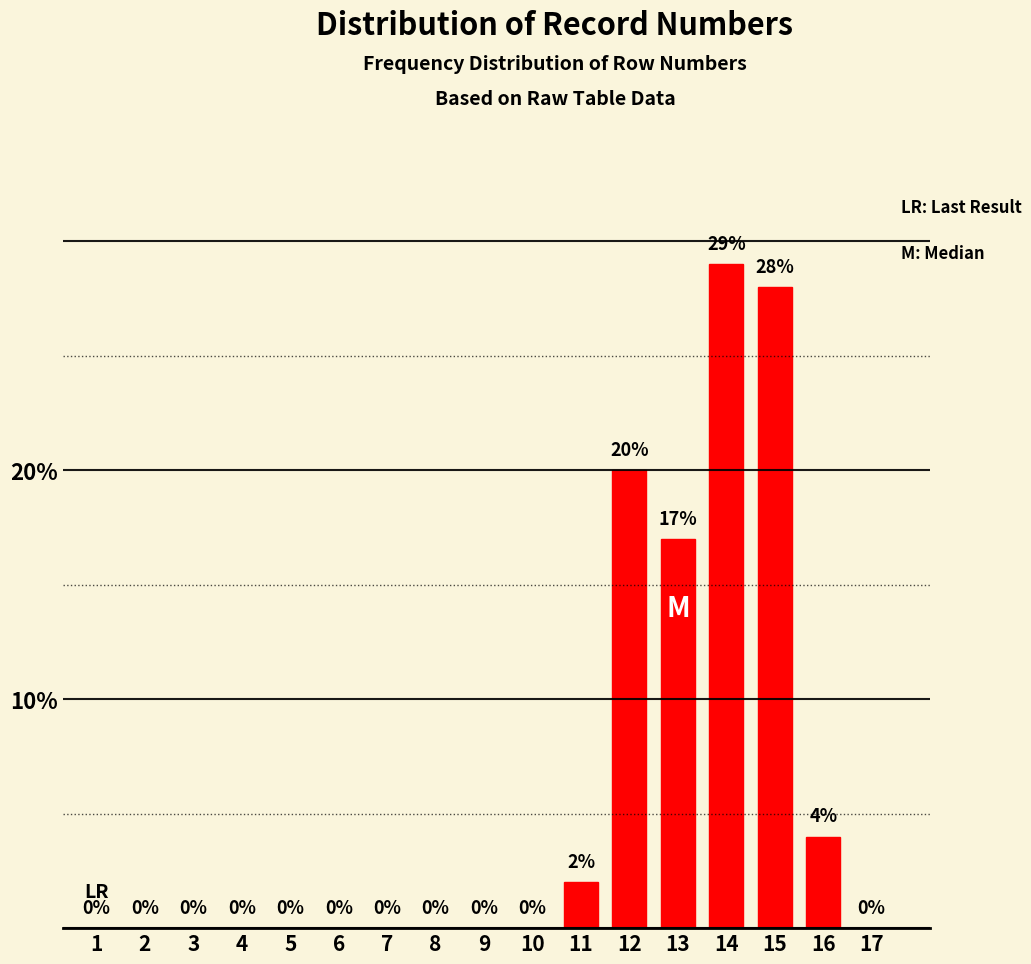

Reading right to left, what are all the values shown in this chart?

17=0	16=4	15=28	14=29	13=17	12=20	11=2	10=0	9=0	8=0	7=0	6=0	5=0	4=0	3=0	2=0	1=0